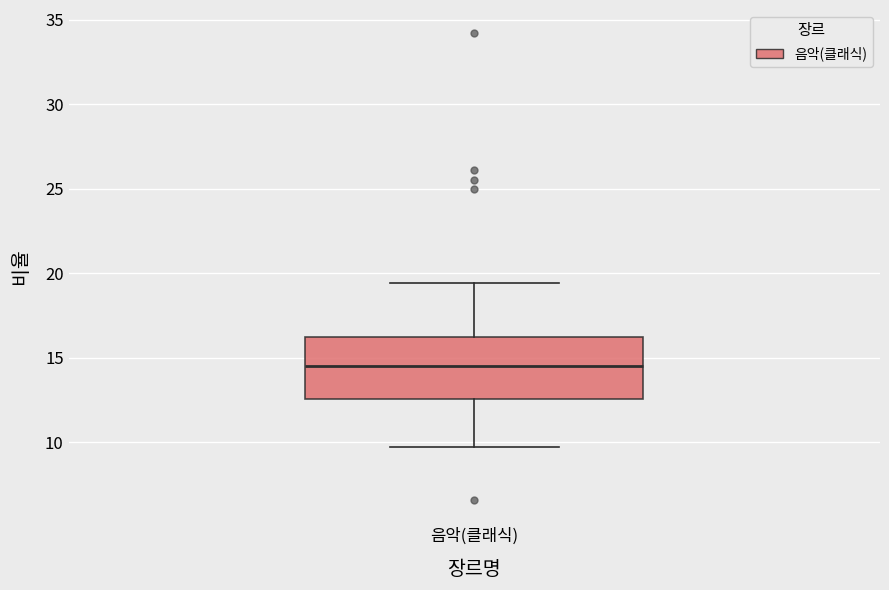

Transcribe this box plot: give where the median line is, the range the box spans, and where the two whiskers end, as read against the y-axis. The values are not printed on the chart, so give them approximately, as read against the axis.

median 14.5, box 12.5 to 16.5, whiskers 9.5 to 19.5